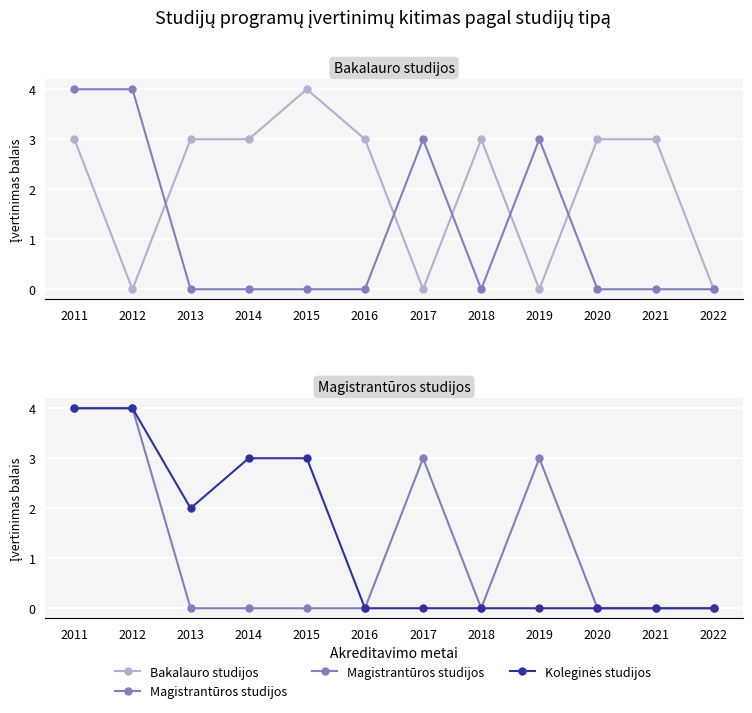

Which series has the widest spread of values?

Bakalauro studijos